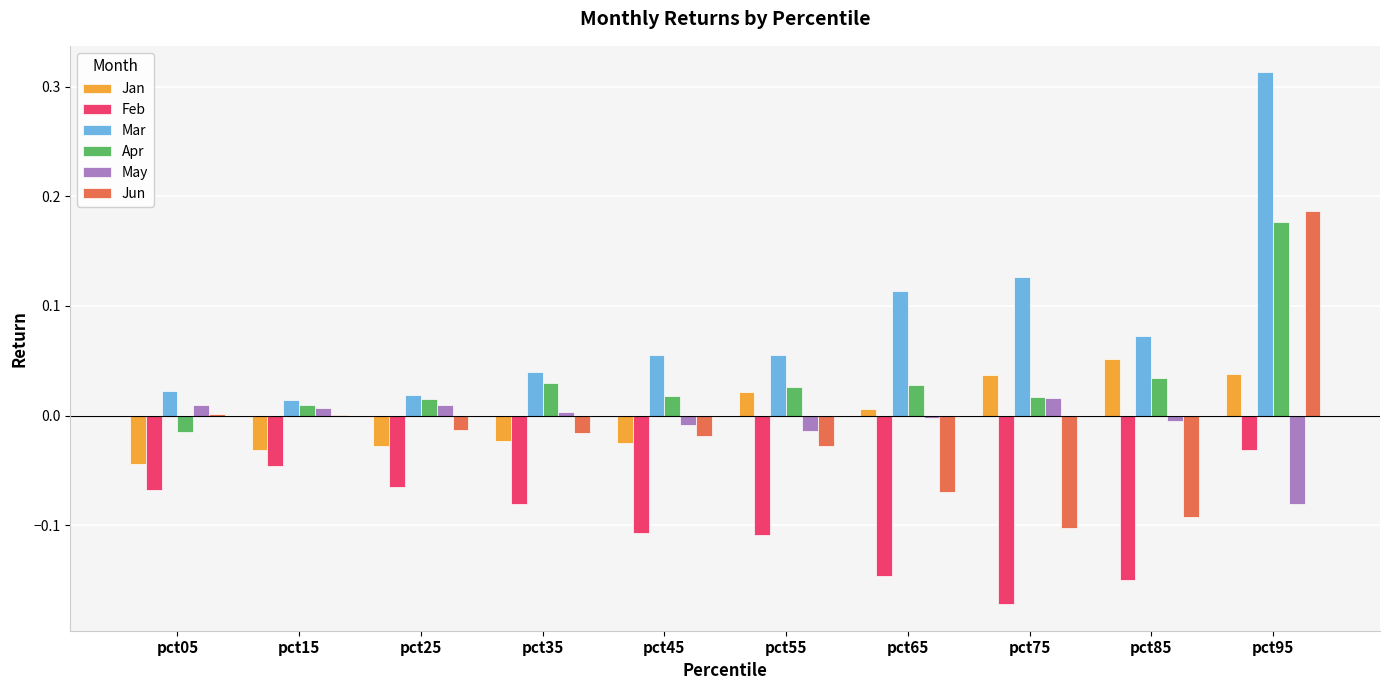

At which label does Feb reach its peak?

pct95